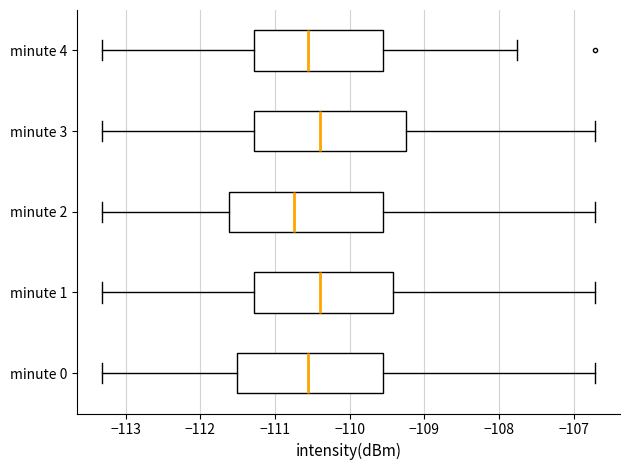

Reading bottom to top, transcribe this box plot: for each box, give where its median line is, the range the box spans, and where its two whiskers end, as read against the x-axis. The values are not printed on the chart, so give them approximately, as read against the axis.

minute 0: median -110.6, box -111.5 to -109.6, whiskers -113.3 to -106.7
minute 1: median -110.4, box -111.3 to -109.4, whiskers -113.3 to -106.7
minute 2: median -110.7, box -111.6 to -109.6, whiskers -113.3 to -106.7
minute 3: median -110.4, box -111.3 to -109.3, whiskers -113.3 to -106.7
minute 4: median -110.6, box -111.3 to -109.6, whiskers -113.3 to -107.8